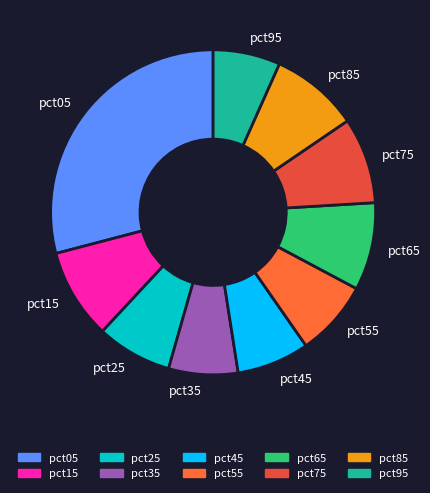

True or false: pct95 accounts for 1% of the total.

False